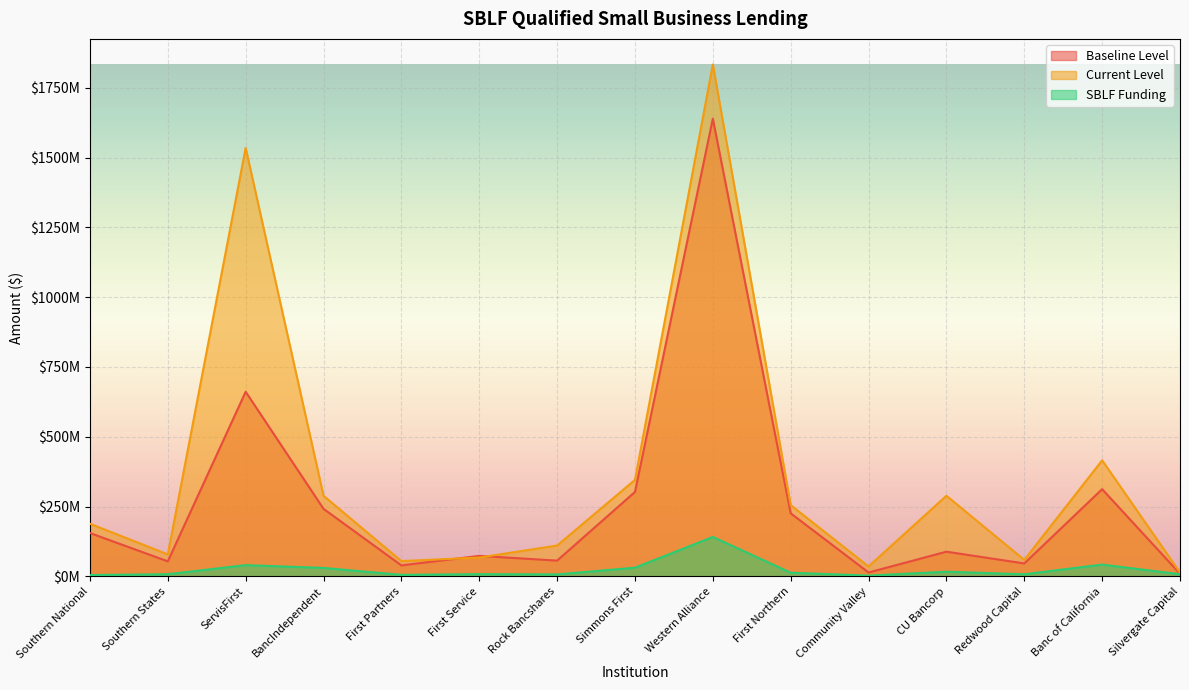

The Baseline Level series shows 53588000 at Southern States. True or false?

True